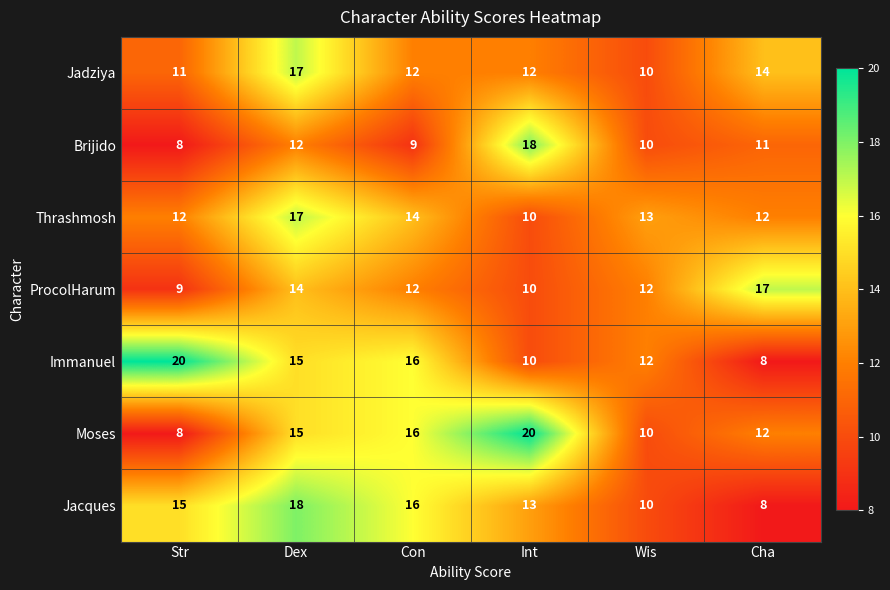

What is the minimum value shown in the chart?

8